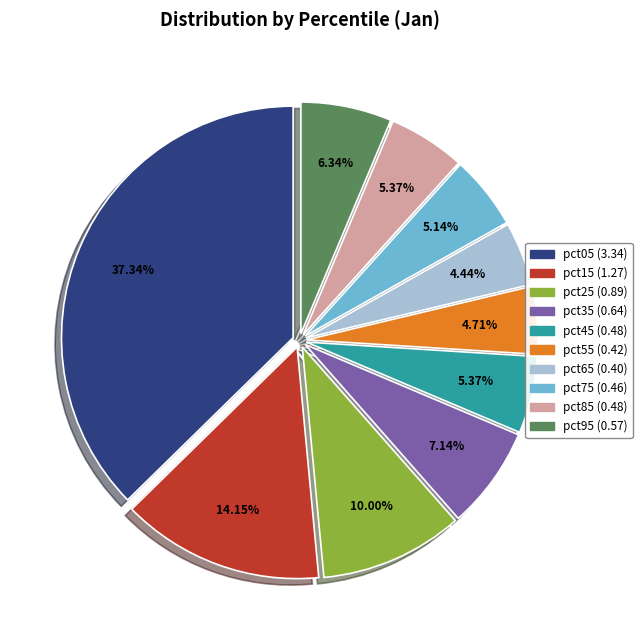

Is pct45 the majority of the pie?

No